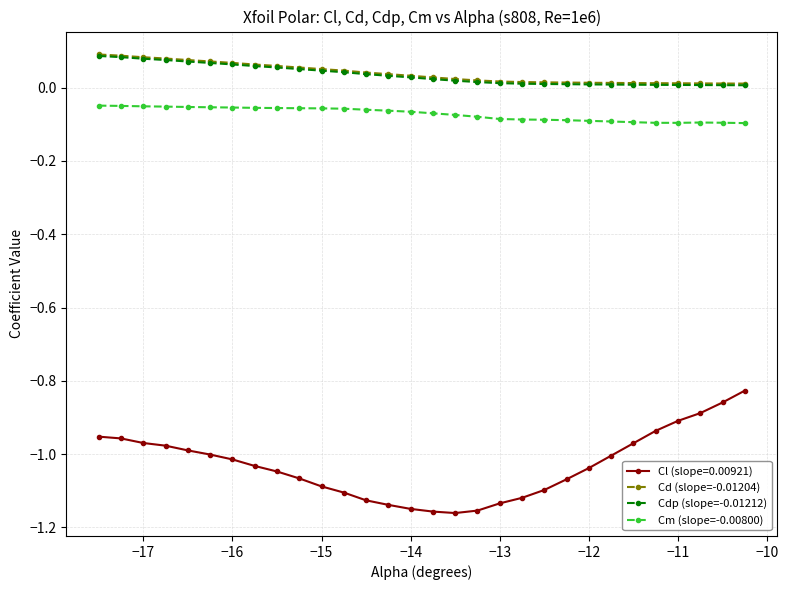

Which series has the widest spread of values?

Cl (slope=0.00921)